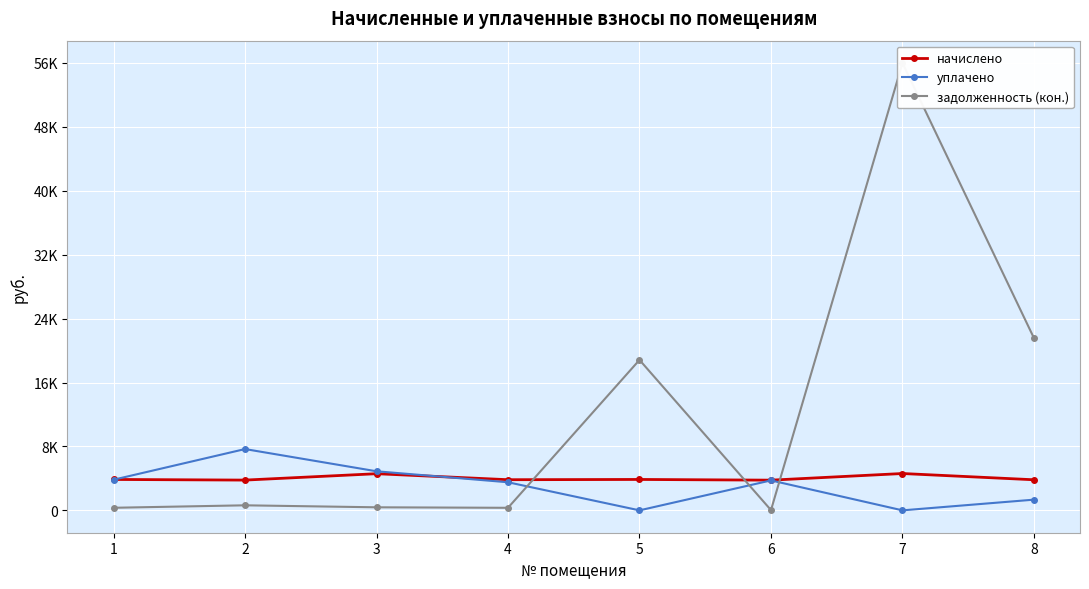

The value of уплачено at 3 is 4891.6. True or false?

True